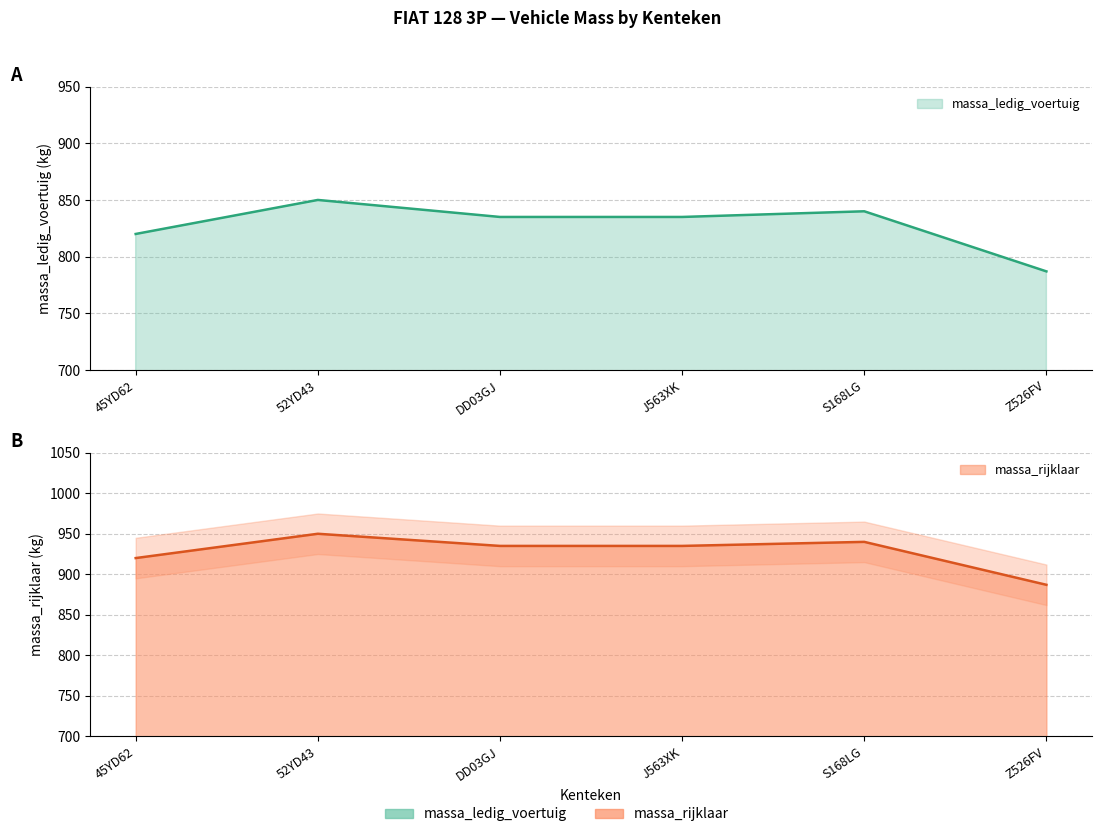

List the series in order of their overall mean, lowest first.

massa_ledig_voertuig, massa_rijklaar